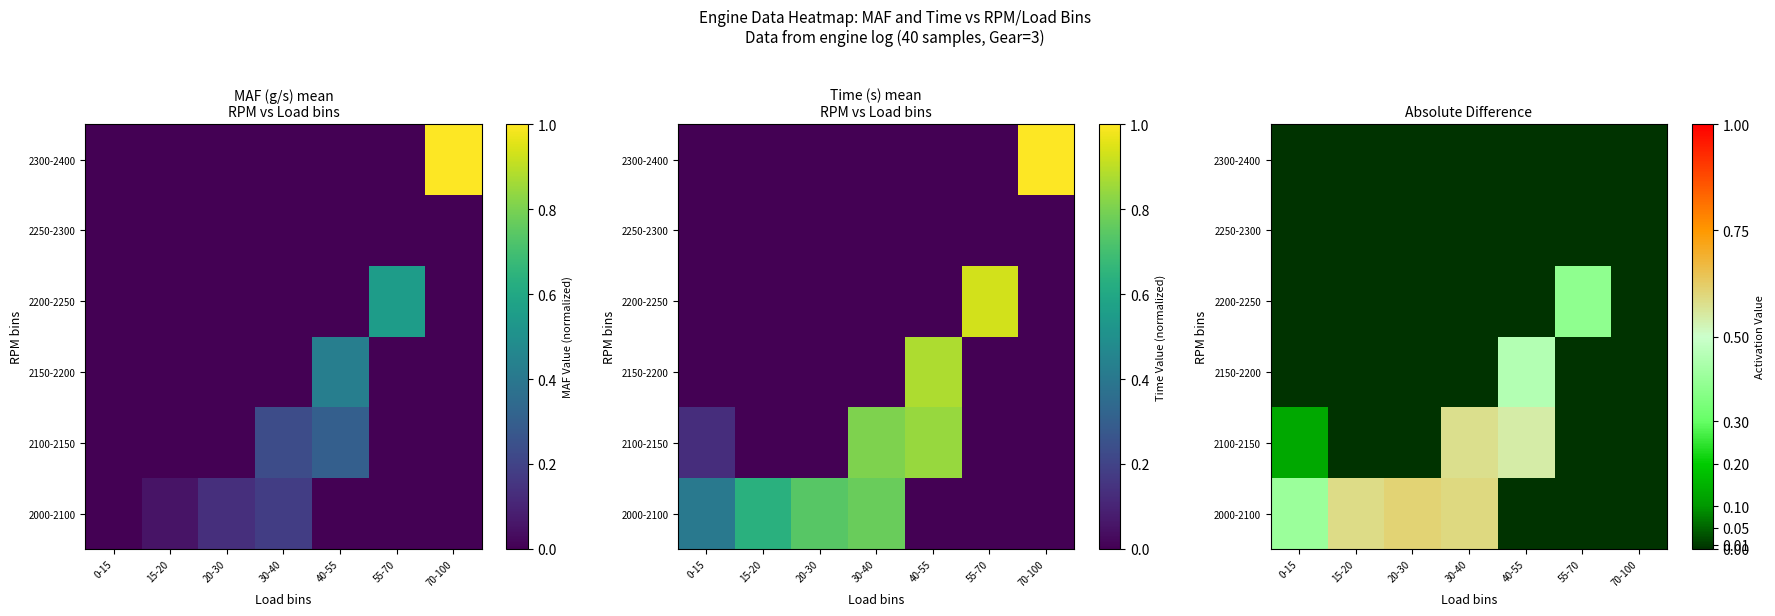

At how many categories does at least one series exceed 0?

6